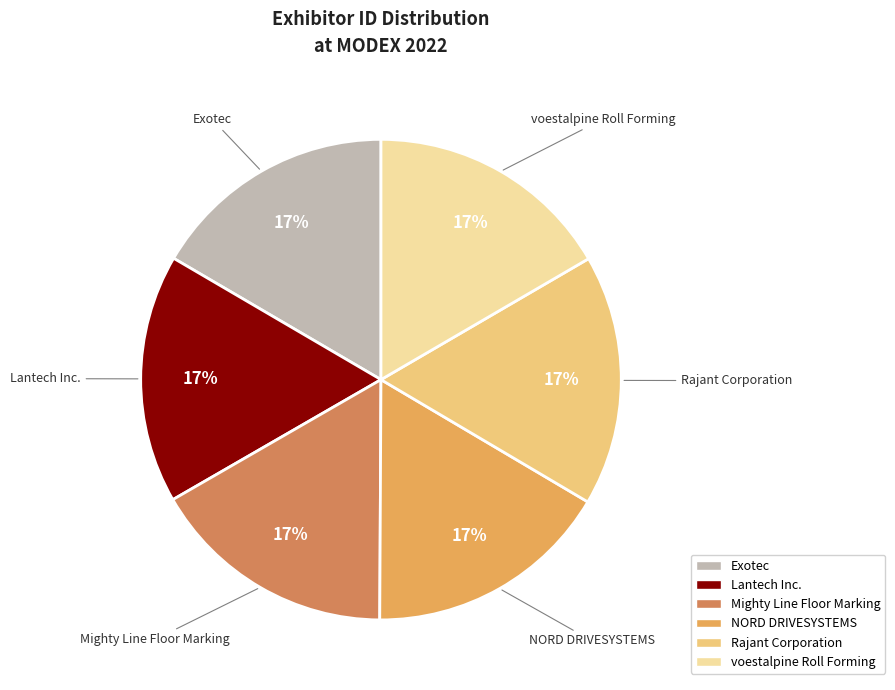

How many segments does this pie chart have?

6